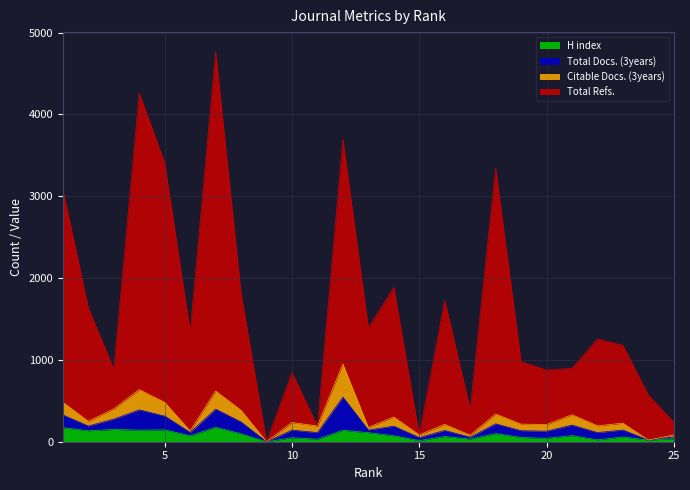

True or false: Total Refs. and Total Docs. (3years) intersect in this chart.

False